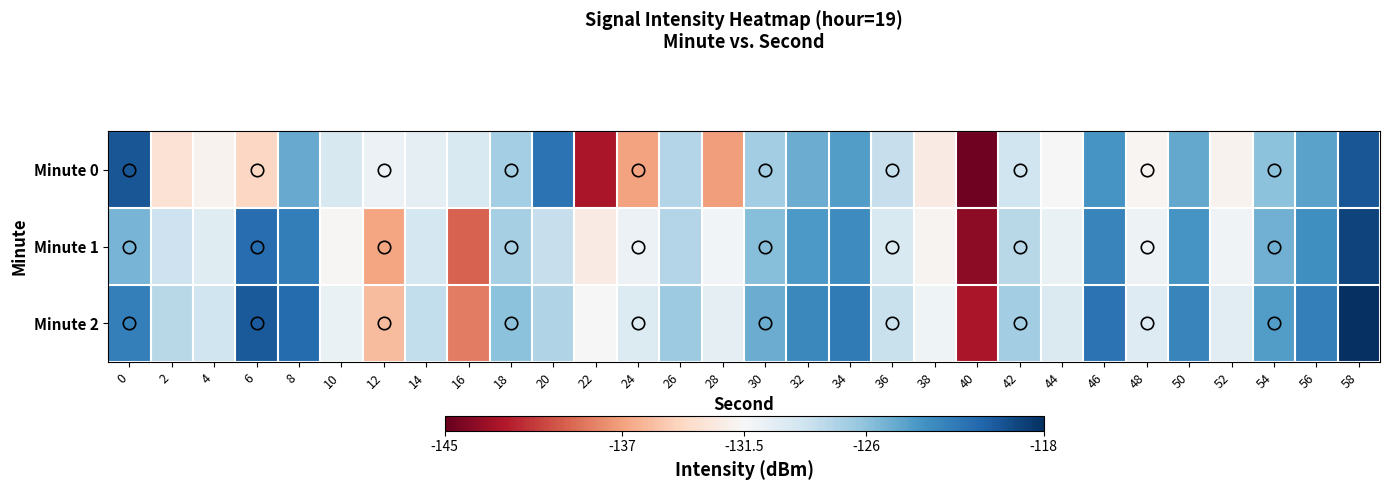

Rank the series by their average value, from highest to lowest.

Minute 2, Minute 1, Minute 0